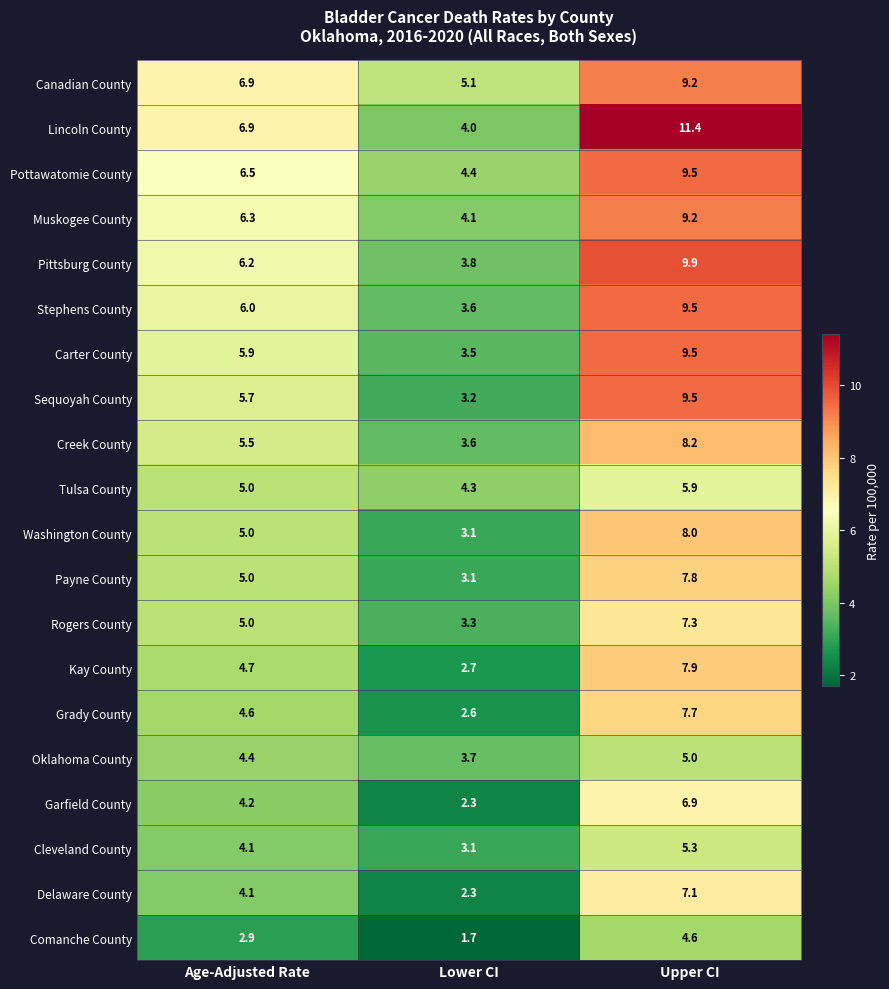

At which category does the chart reach its minimum across all series?

Lower CI